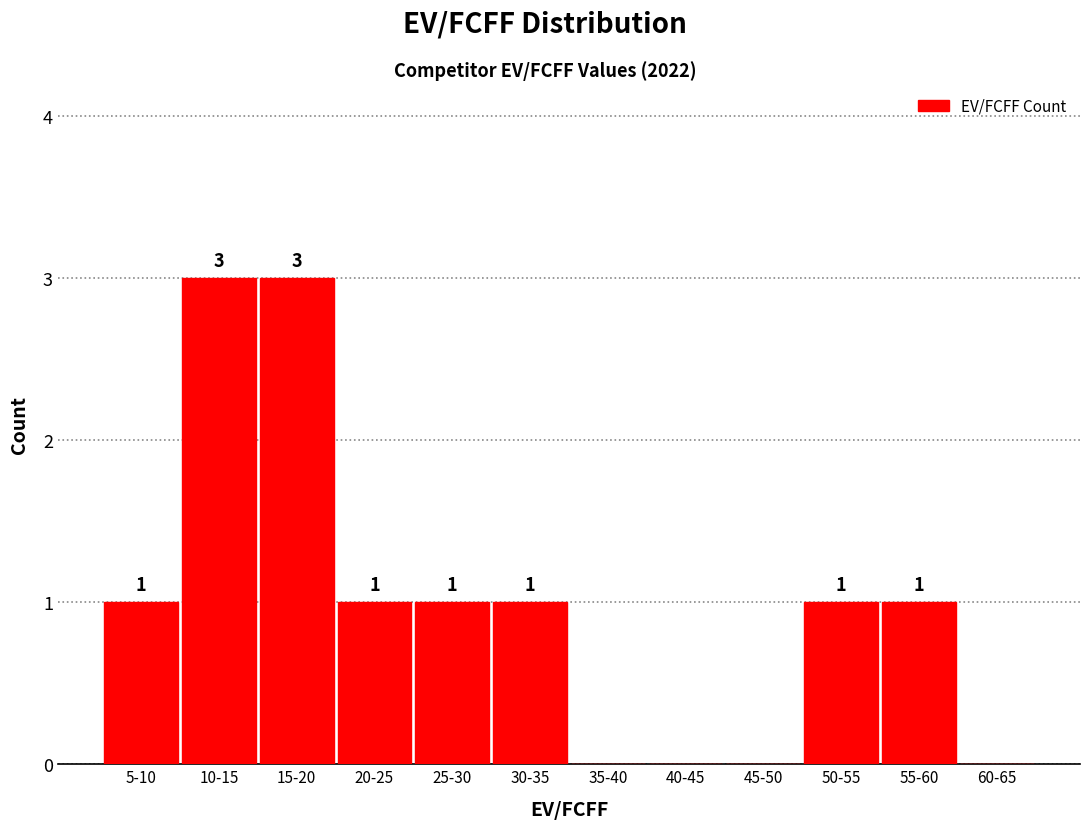

Reading left to right, what are all the values shown in this chart?

5-10=1	10-15=3	15-20=3	20-25=1	25-30=1	30-35=1	35-40=0	40-45=0	45-50=0	50-55=1	55-60=1	60-65=0